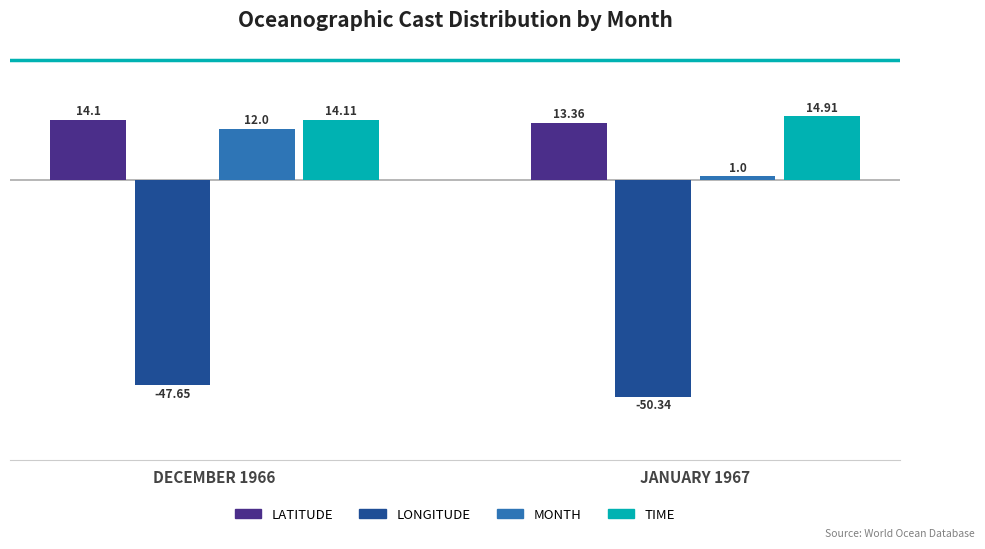

What is the label of the 1st bar from the left?

DECEMBER 1966